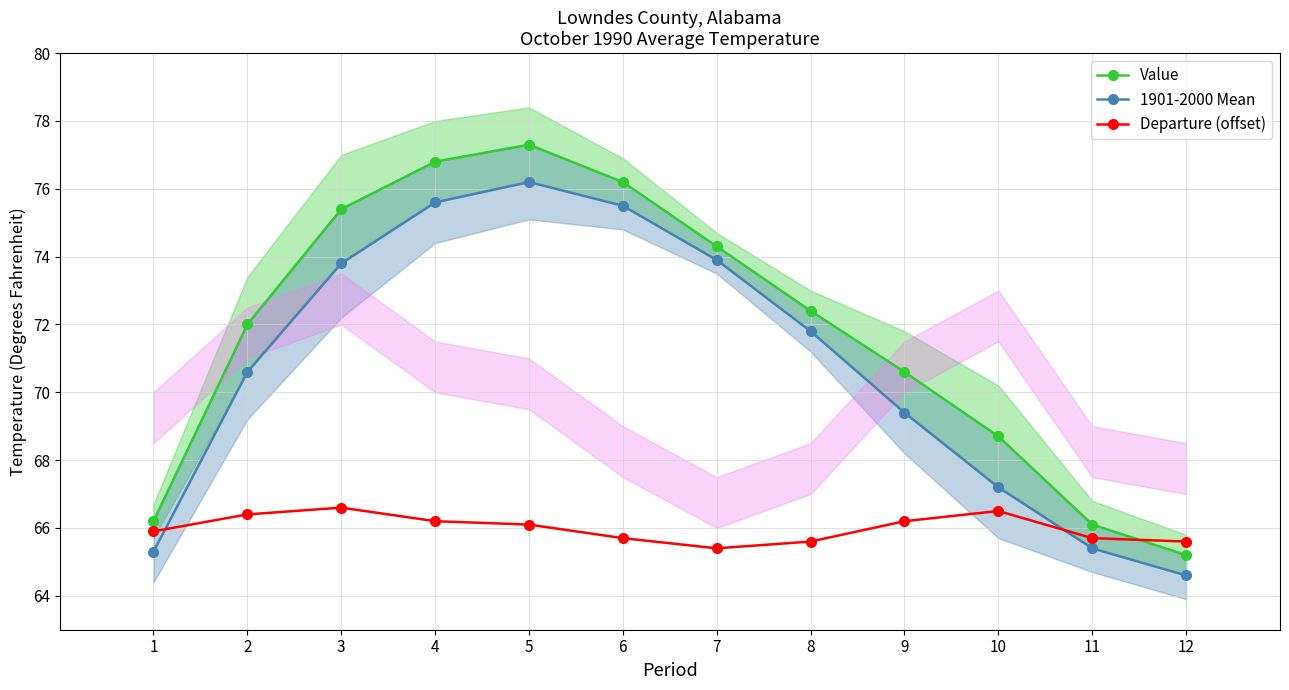

What is the sum of the 1901-2000 Mean values at 5 and 6?

151.7